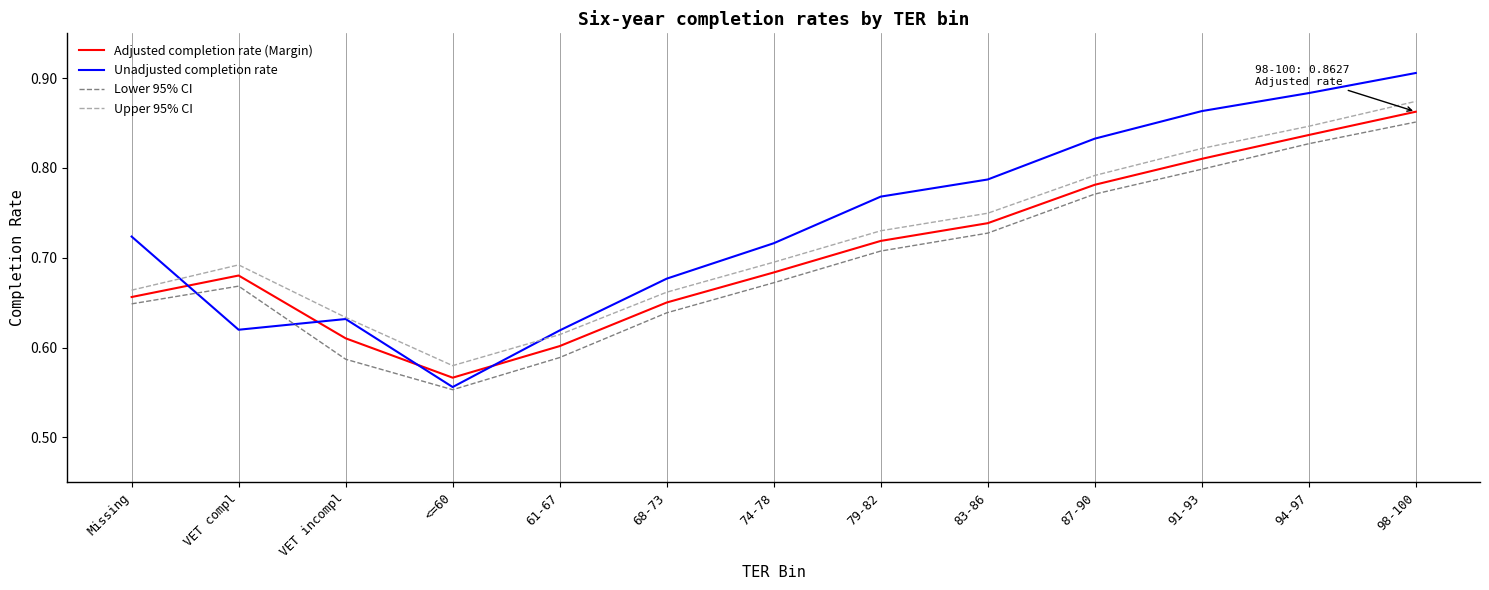

Where is the first local minimum for Unadjusted completion rate?

VET compl